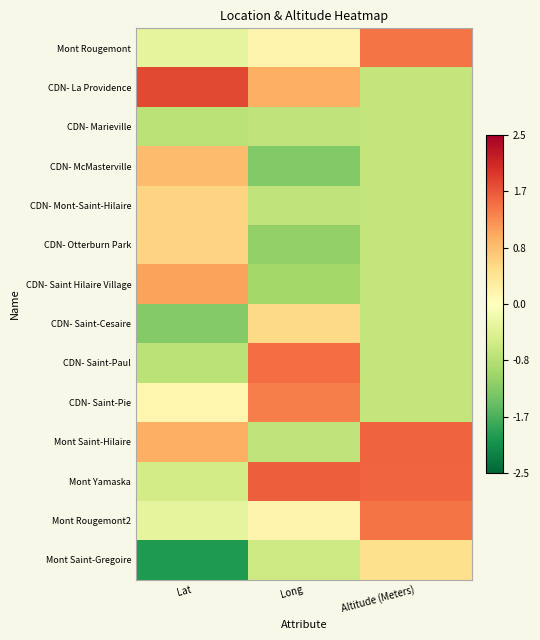

How many categories are shown in the chart?

3